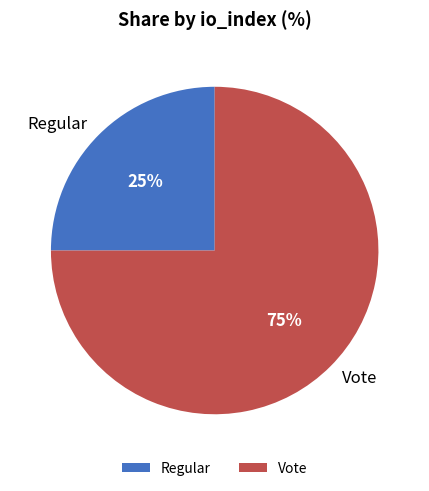

To the nearest percent, what is the average slice percentage?

50%